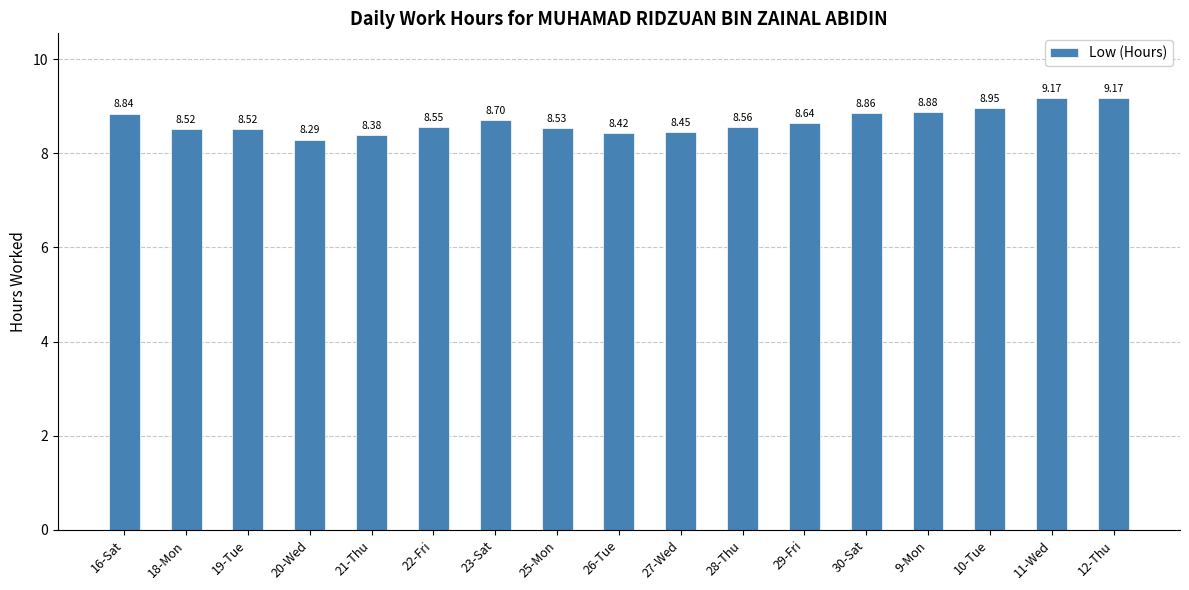

The value at 20-Wed is 8.3. True or false?

True